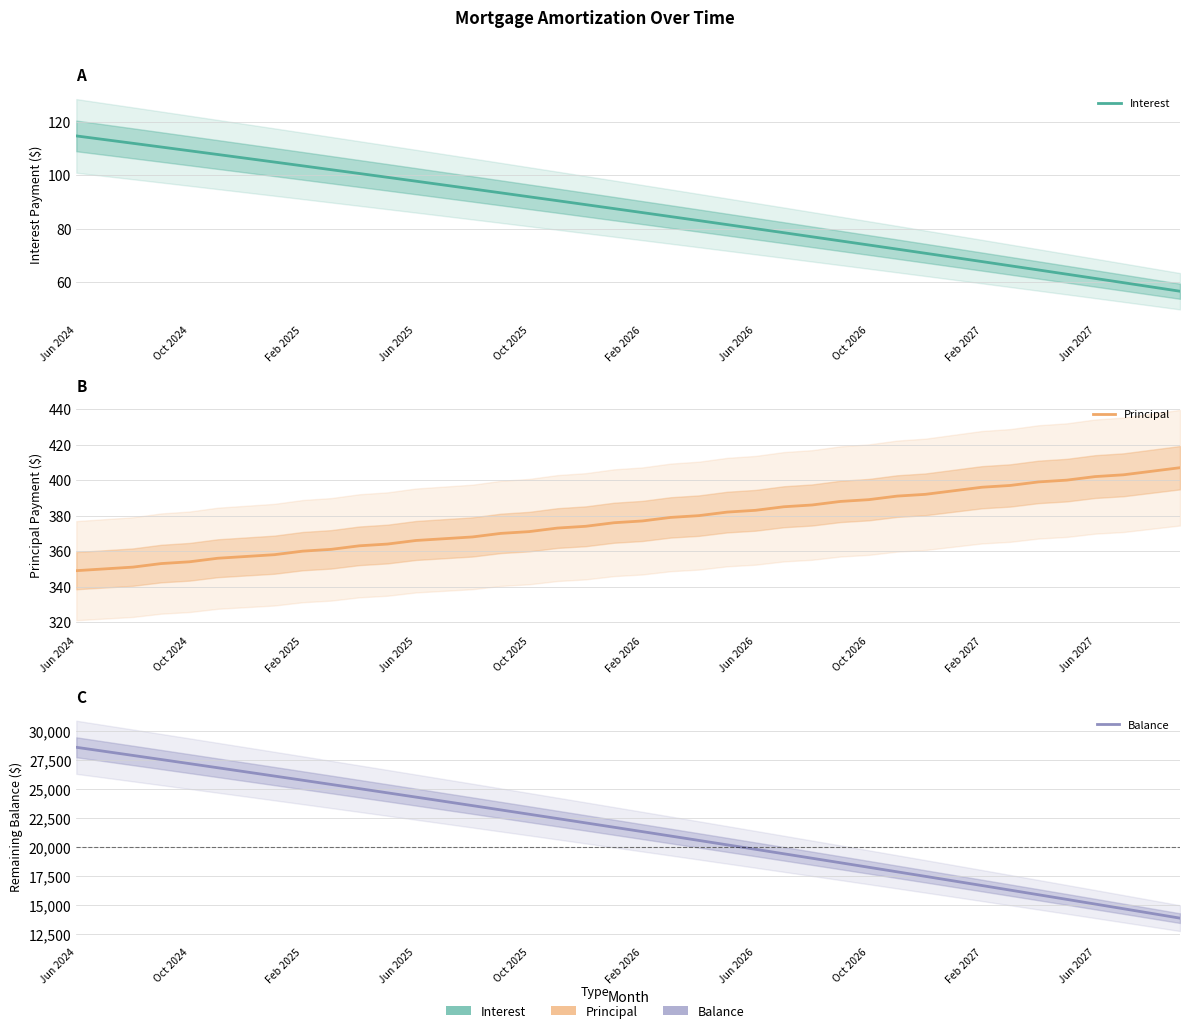

Which has a higher value, 38 or Jun 2025?

Jun 2025